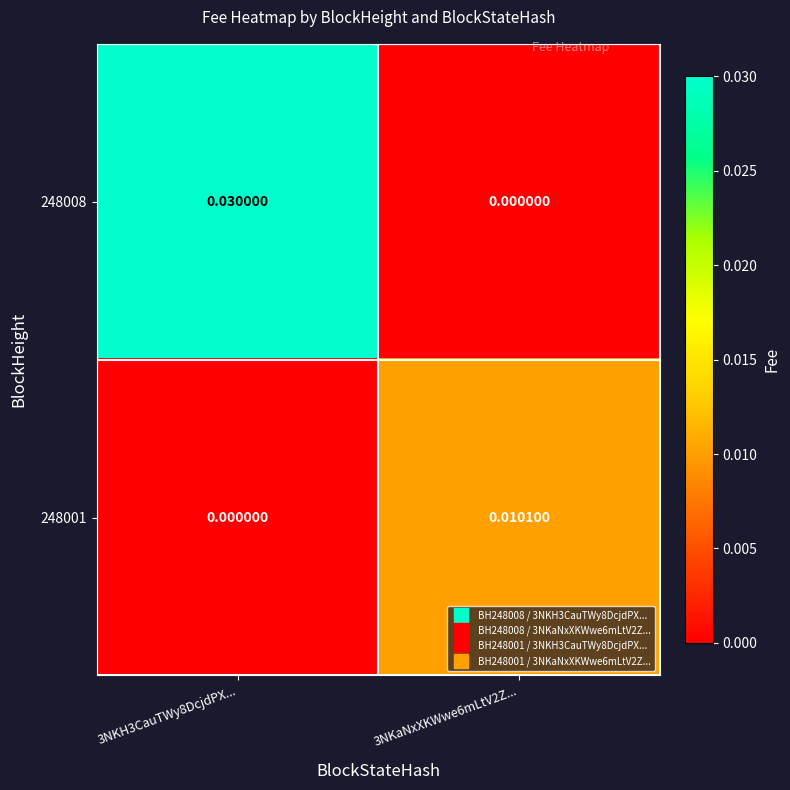

Count the number of data series in this chart.

2